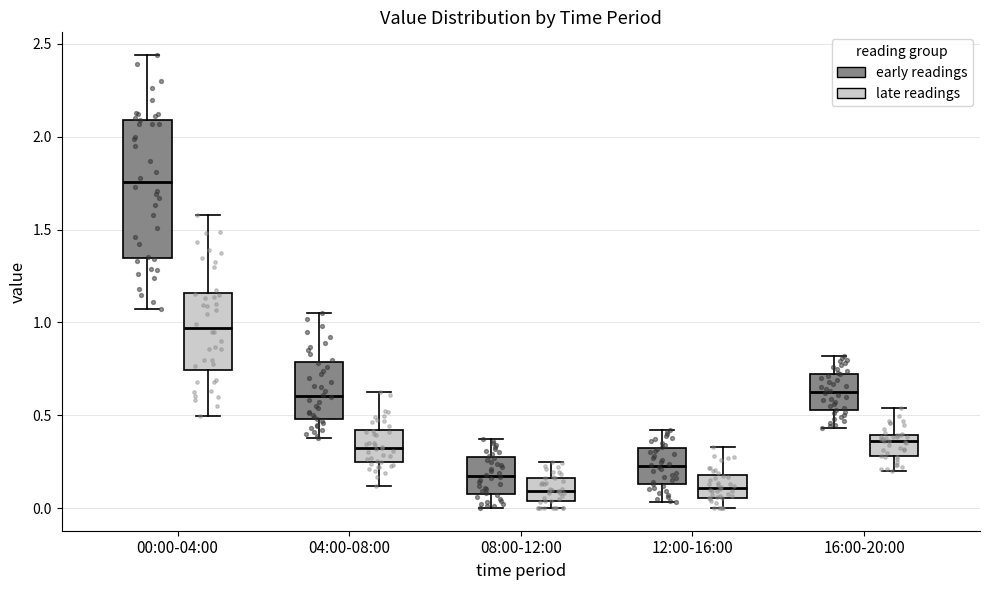

Where does the upper whisker of the box for 00:00-04:00 (early readings) end on the y-axis? The values are not printed on the chart, so give them approximately, as read against the axis.

2.45